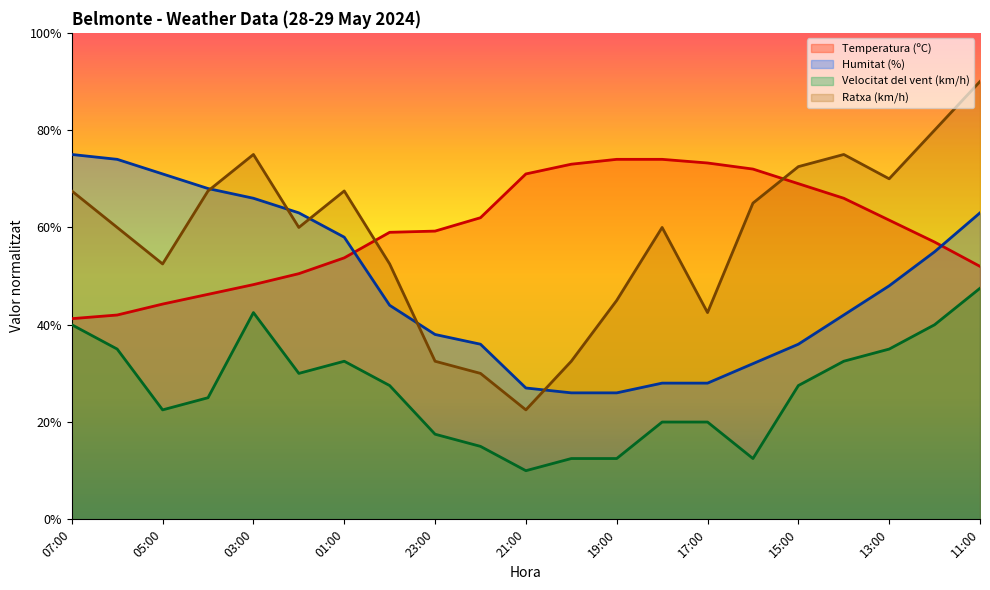

What are all the series names shown in the legend?

Temperatura (ºC), Humitat (%), Velocitat del vent (km/h), Ratxa (km/h)